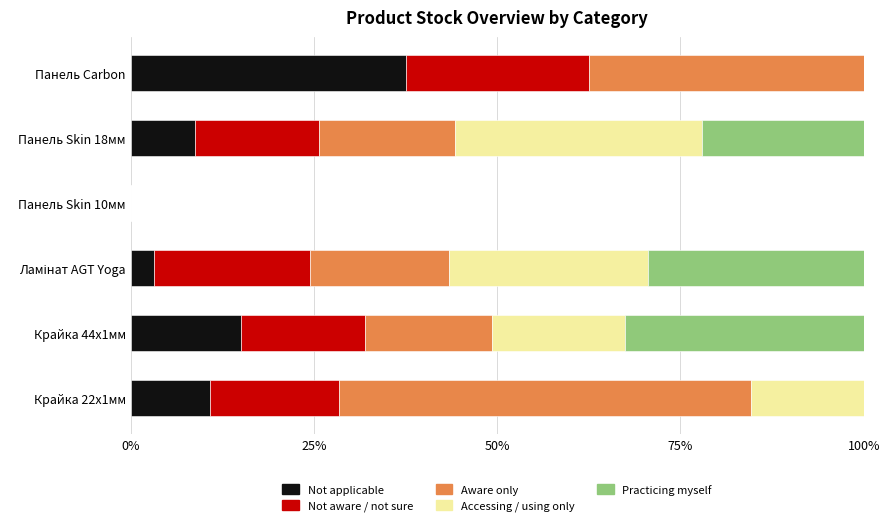

At which label does Not applicable reach its peak?

Панель Carbon